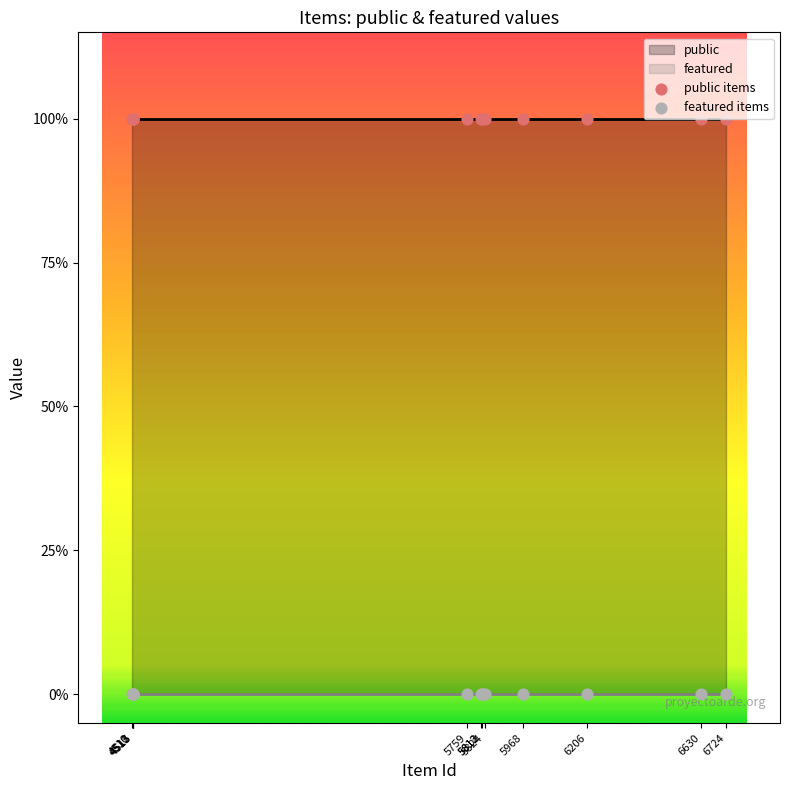

Which series has the largest total across all categories?

public items